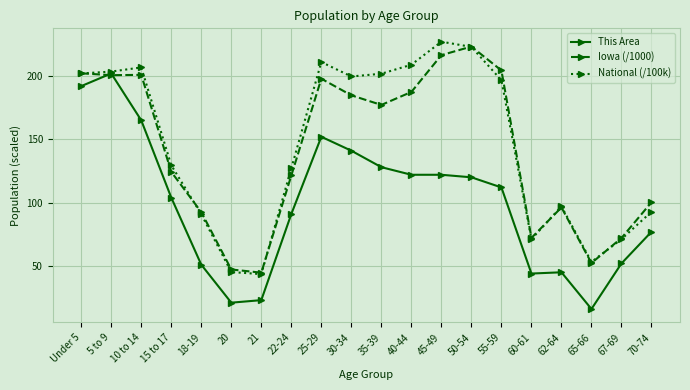

What is the highest value of the This Area series?

202.0